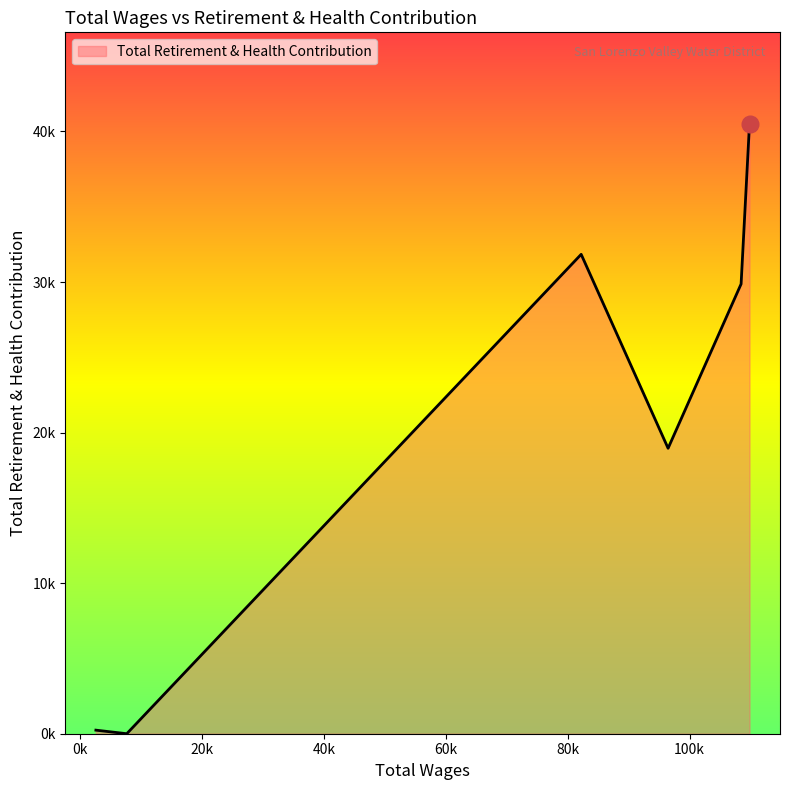

Does the chart display data point markers on the line(s)?

No